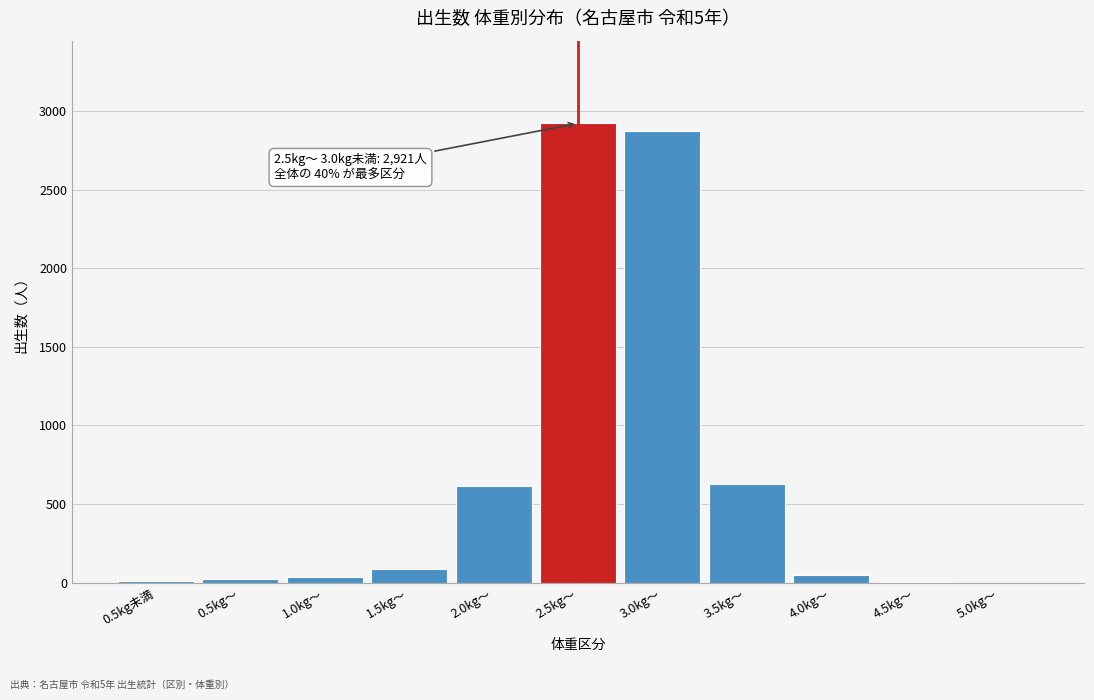

What is the change in value from 2.0kg～ to 3.0kg～?

+2253